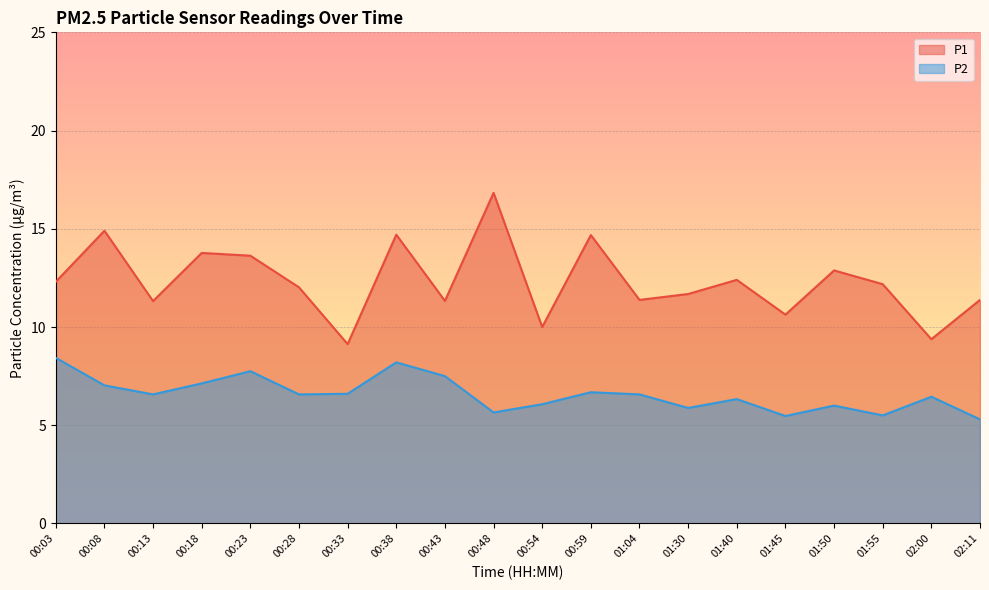

Which series has the largest range (max minus min)?

P1